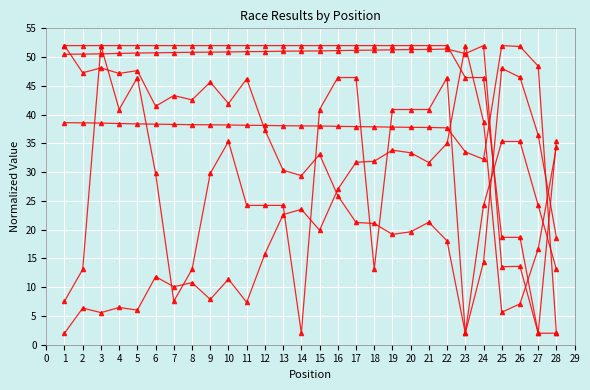

Does the chart have visible grid lines?

Yes